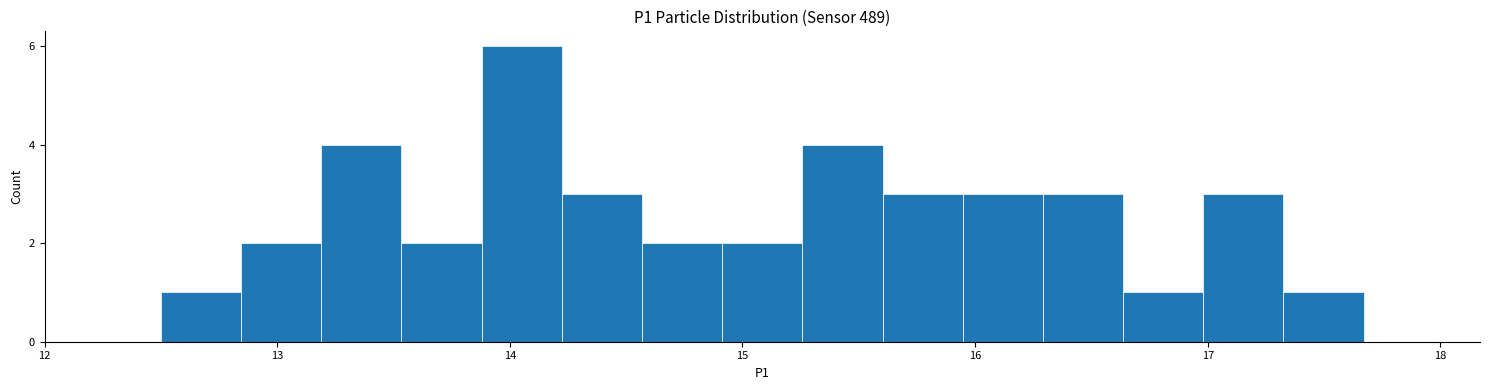

Around what value on the x-axis is the tallest bar? Give the approximate position of its centre, as read against the axis.

14.1